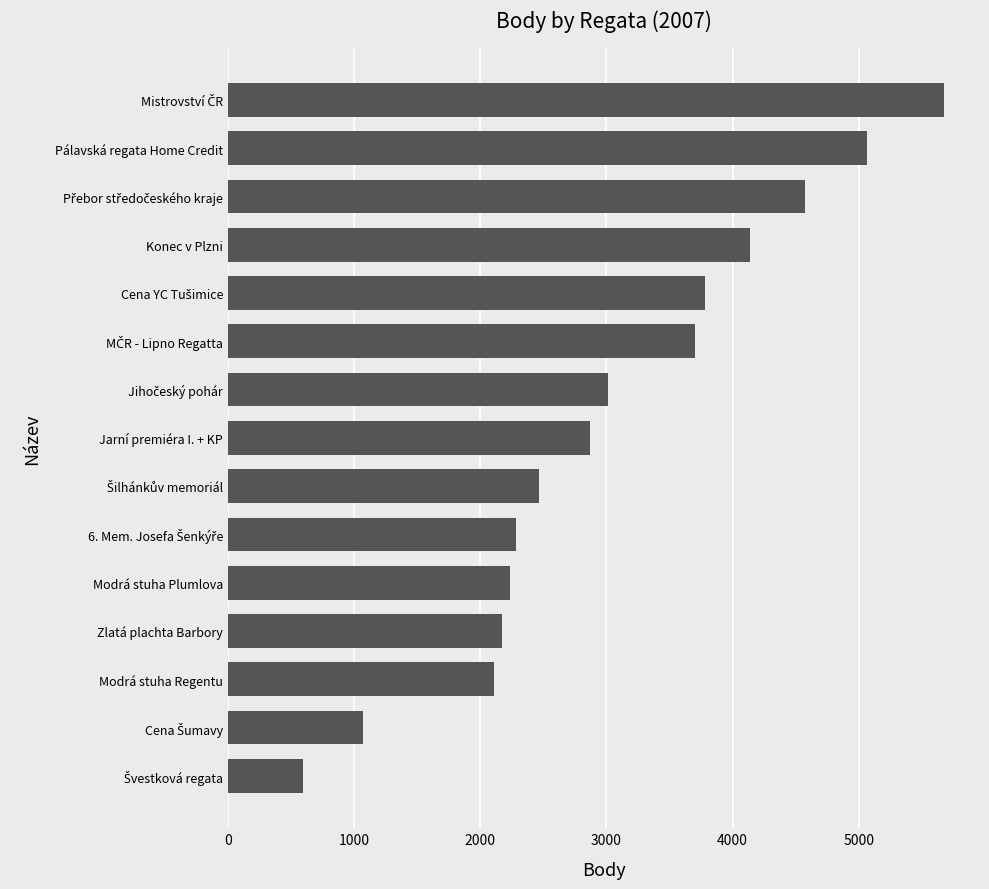

What is the greatest value displayed?

5677